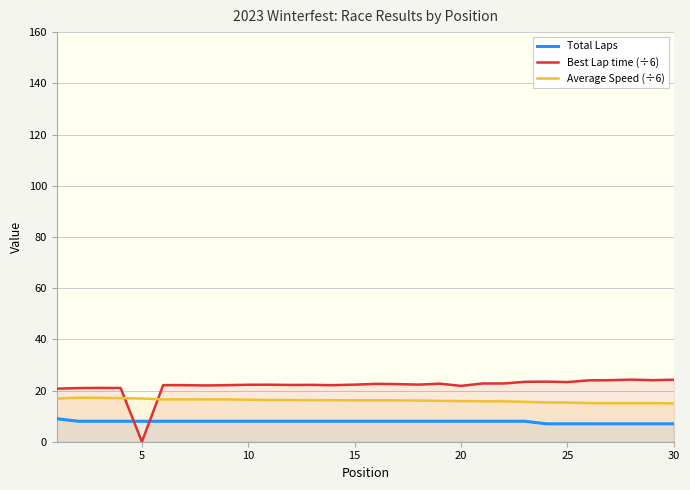

What is the average value of the Best Lap time (÷6) series?

21.8